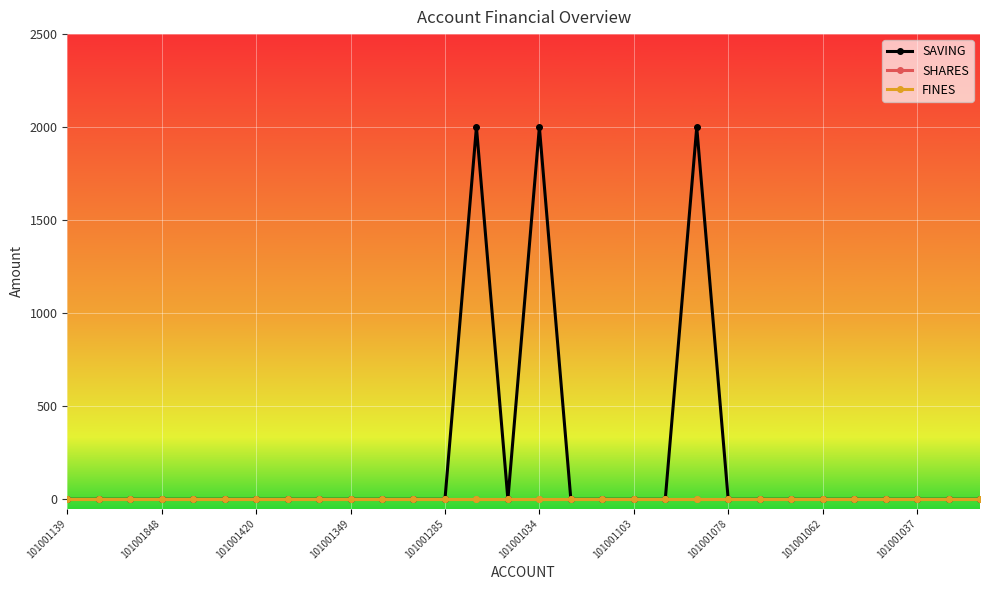

How many categories are shown in the chart?

30